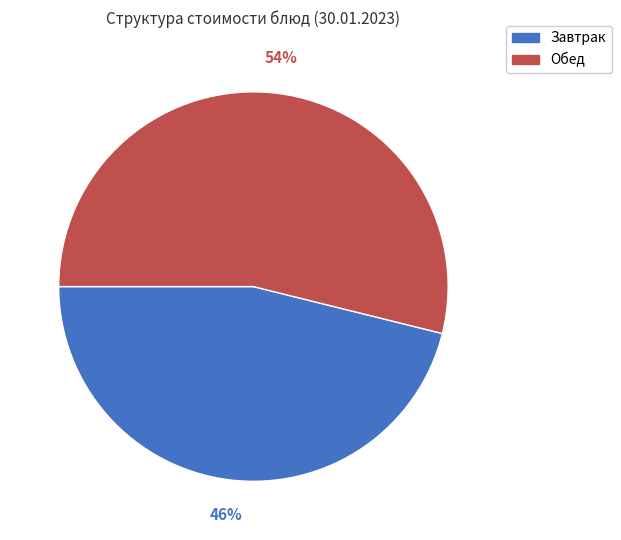

To the nearest percent, what is the difference between the largest and smallest slice percentages?

8%